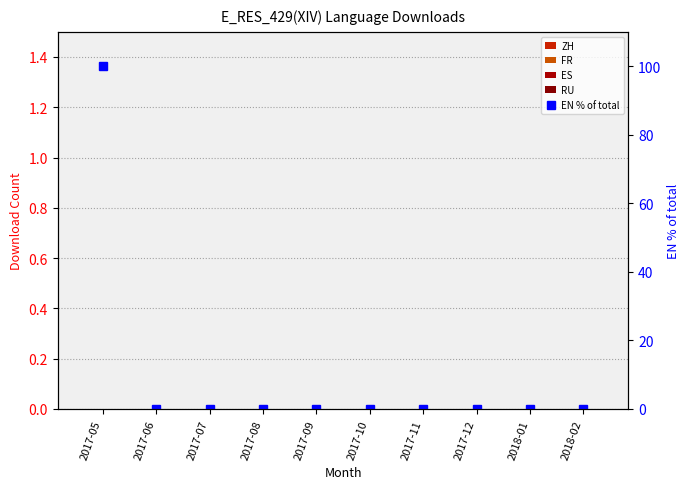

True or false: ES has a value of 0 at 2017-07.

True